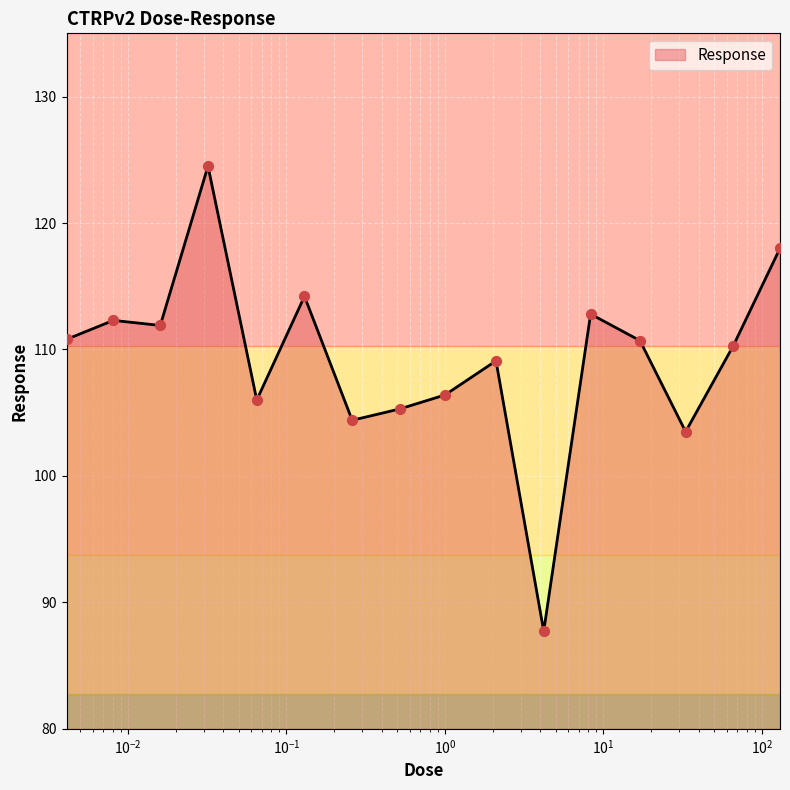

What is the minimum value shown in the chart?

87.7